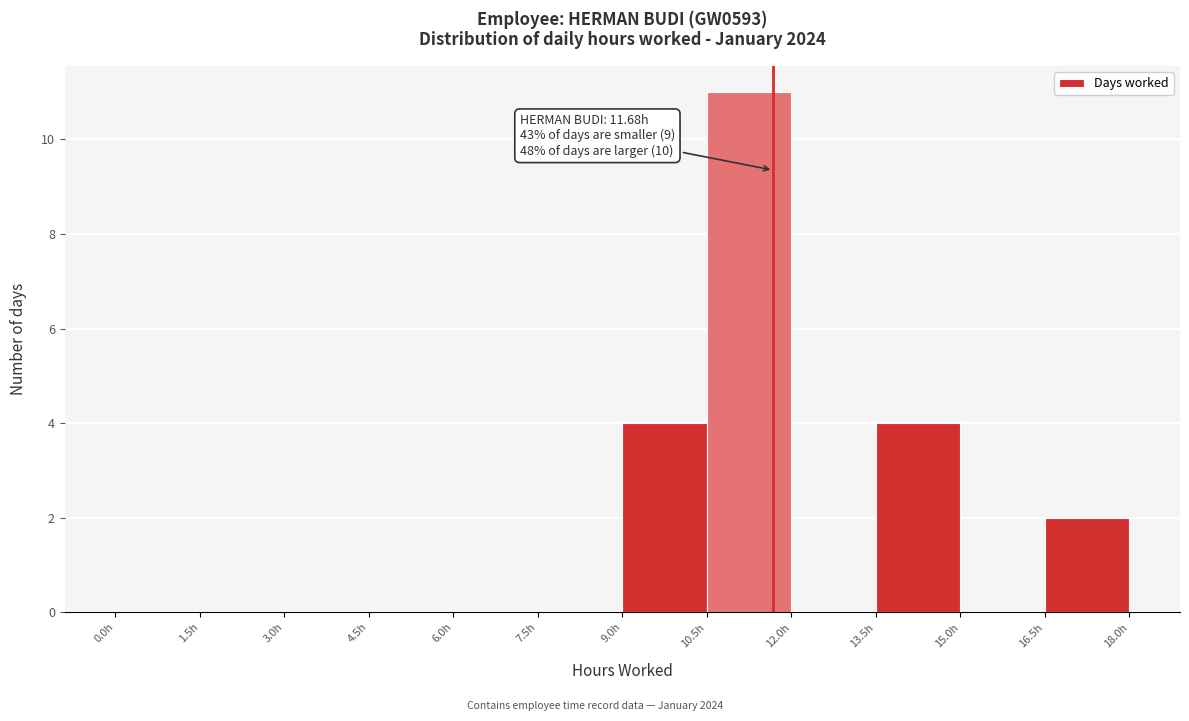

Which range on the x-axis has the tallest bar?

10.5 to 12.0